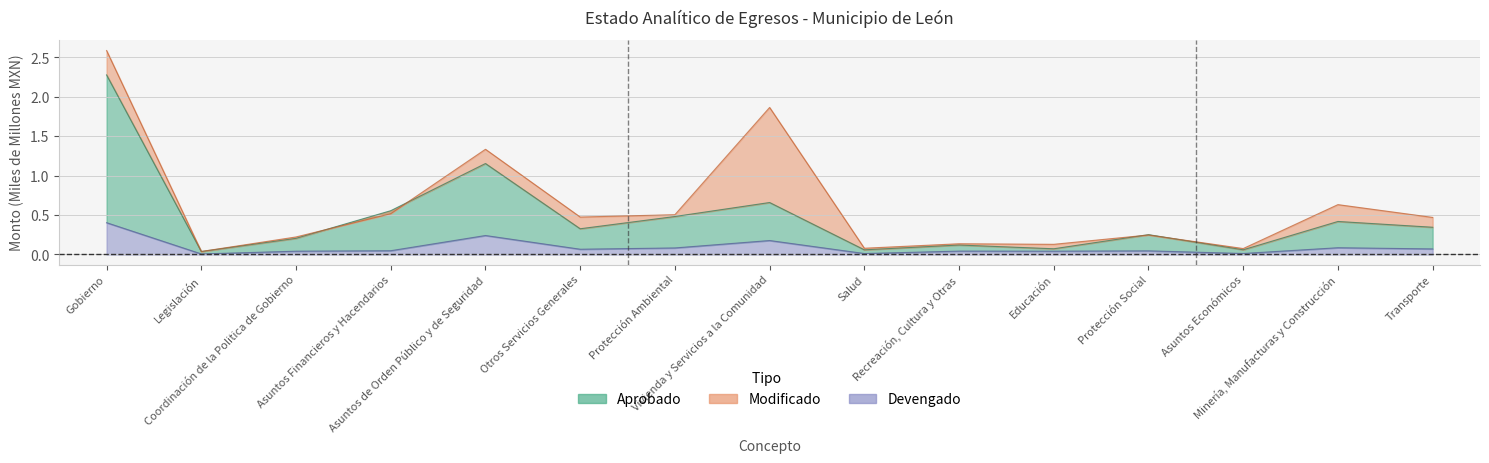

What is the total value across all series at Educación?

0.2